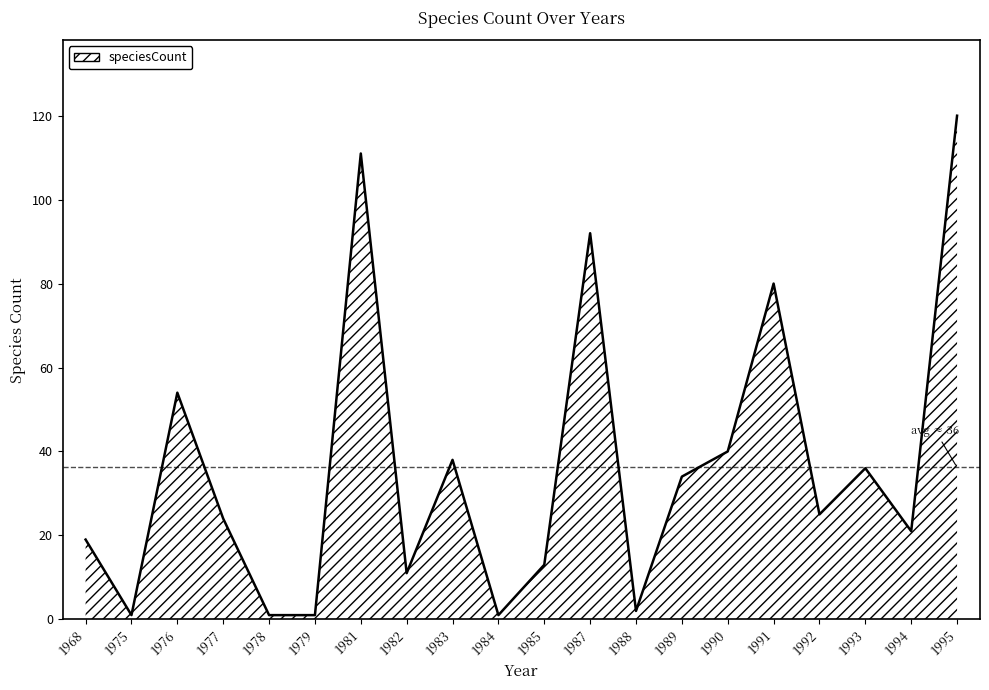

Count the number of data series in this chart.

1